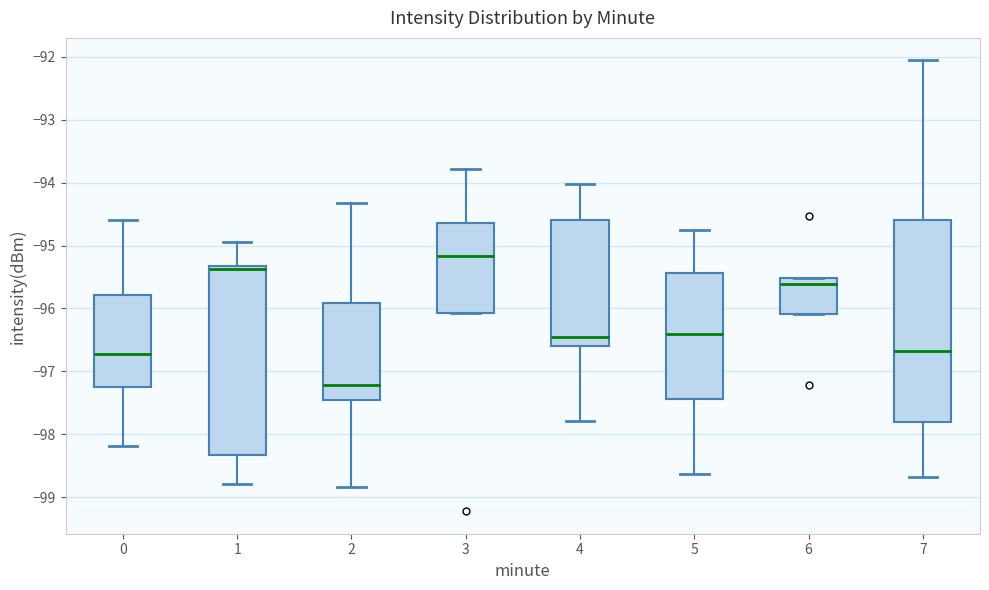

Where does the lower whisker of the box at x = 5 end on the y-axis? The values are not printed on the chart, so give them approximately, as read against the axis.

-98.6